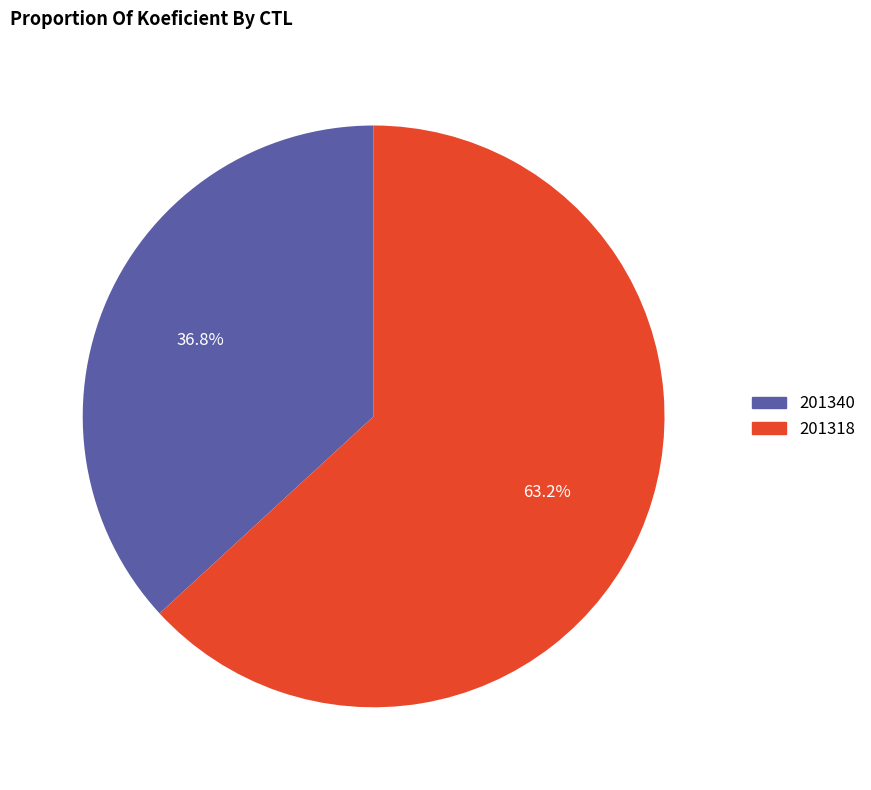

What is the ratio of the value at 201340 to the value at 201318?

0.6